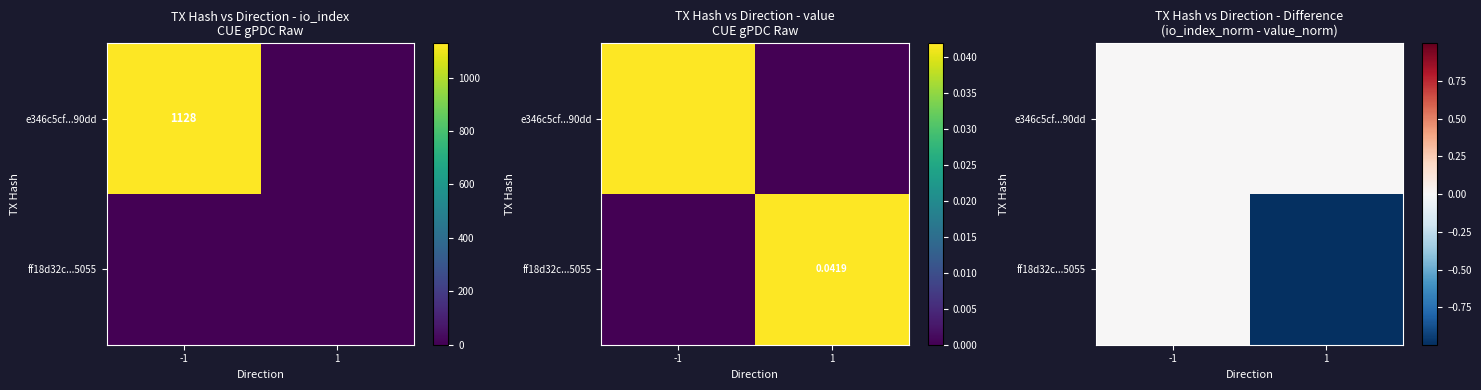

Is it true that e346c5cf...90dd equals 0.0 at -1?

True